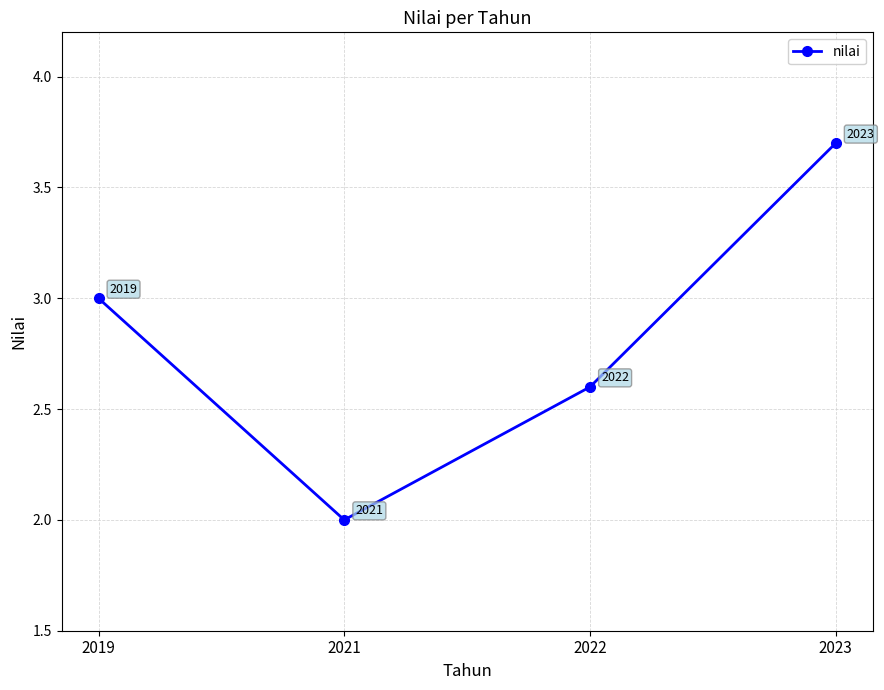

What is the ratio of the value at 2019 to the value at 2021?

1.5